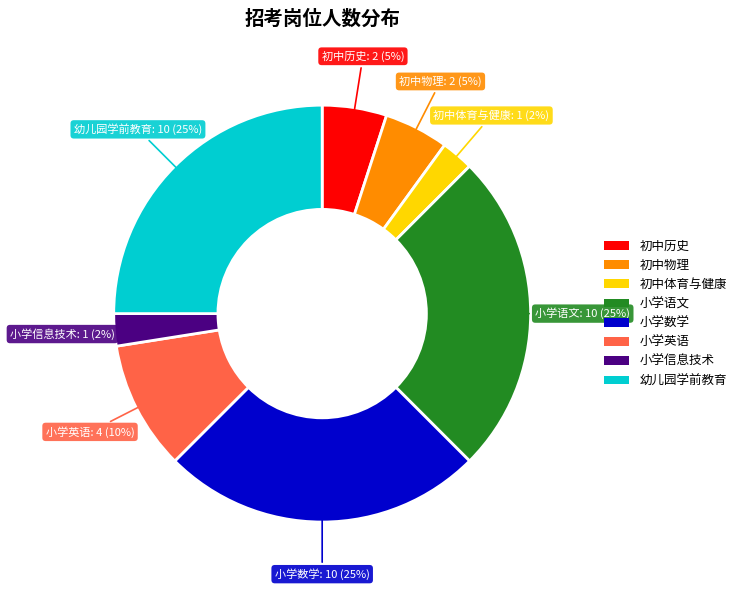

To the nearest percent, what percentage of the pie is 小学语文?

25%